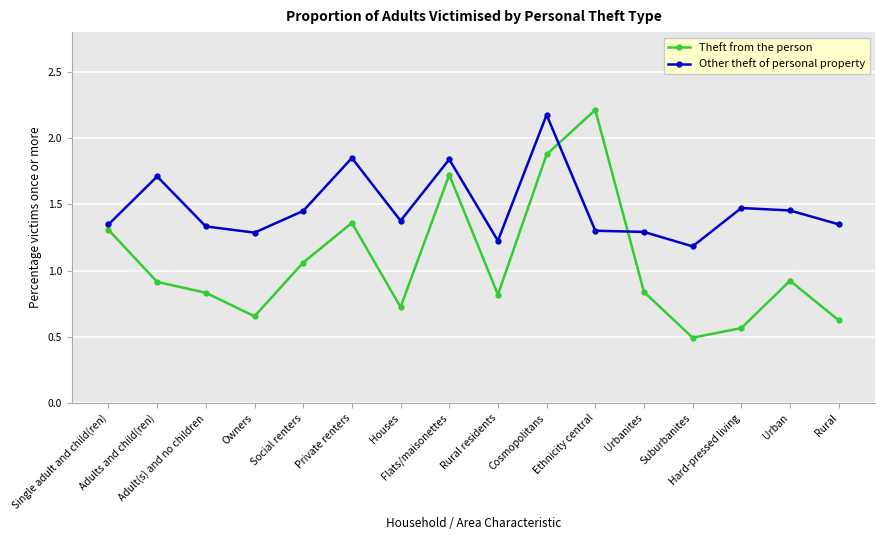

Is it true that Other theft of personal property equals 1.3 at Ethnicity central?

True